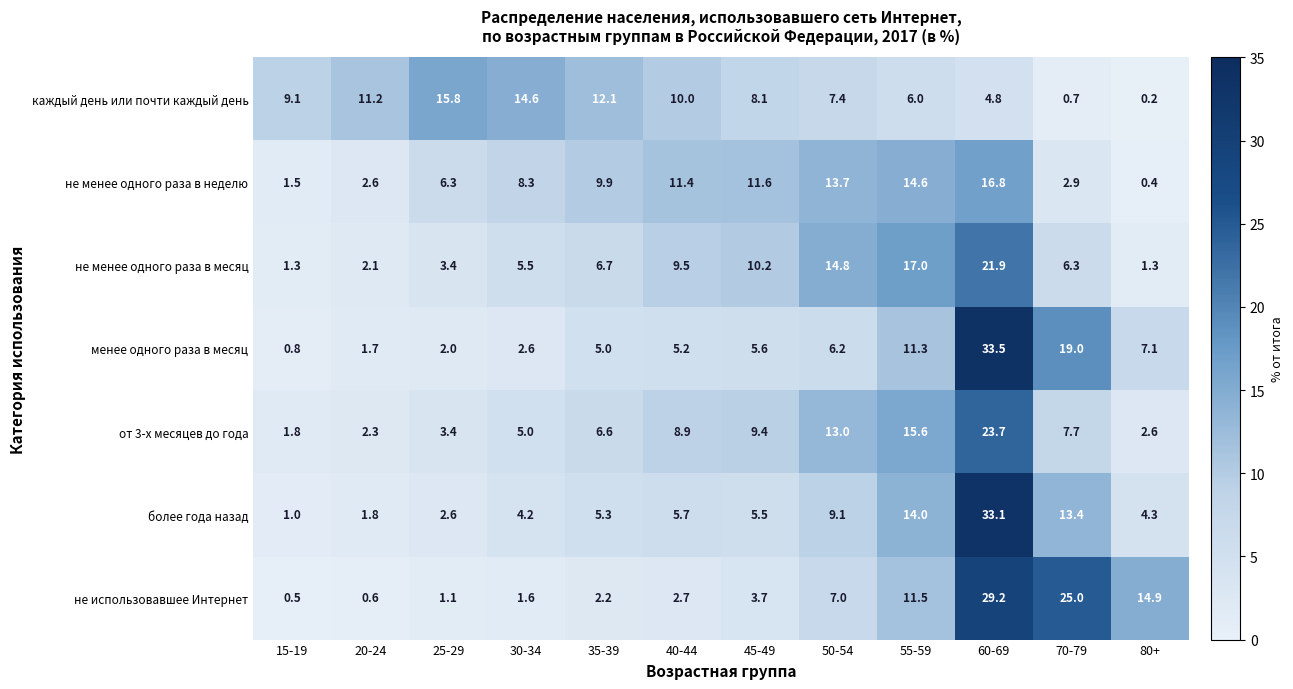

What is the approximate value of не использовавшее Интернет at 15-19?

0.5